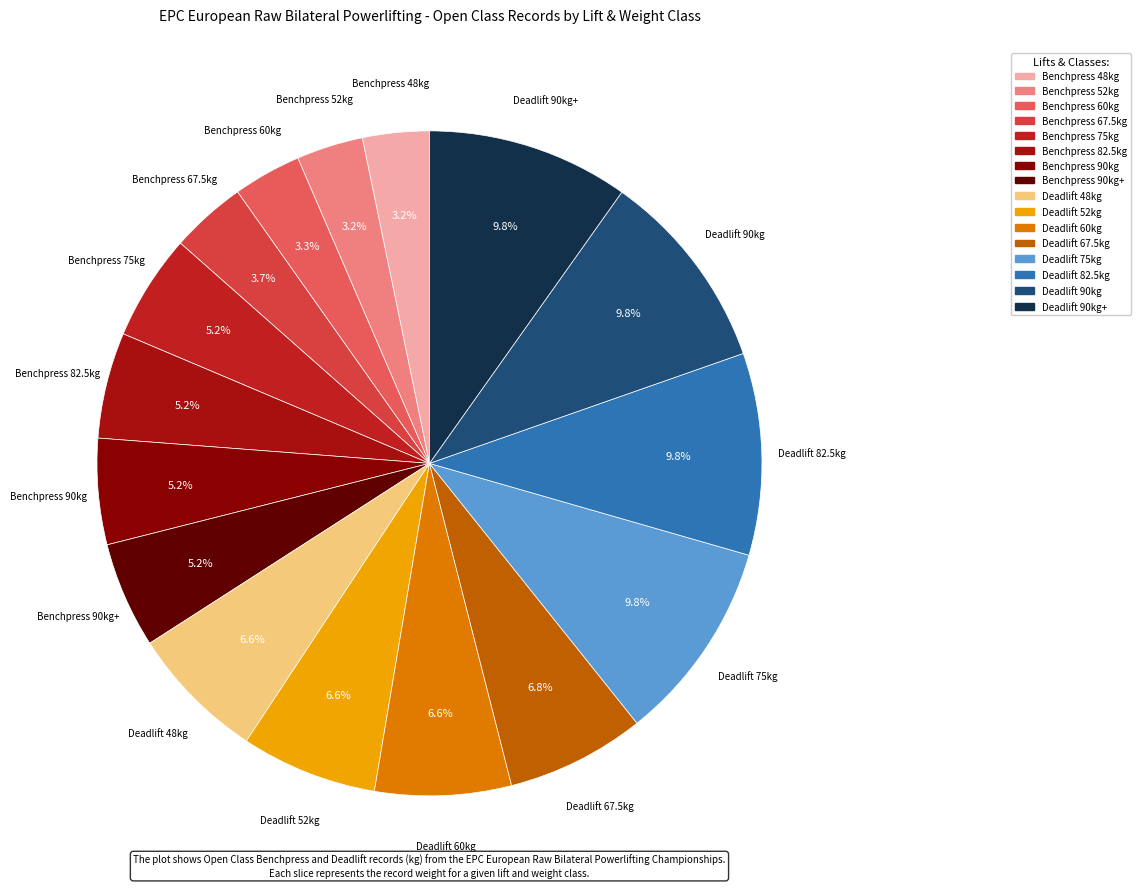

How many slices are in this pie chart?

16